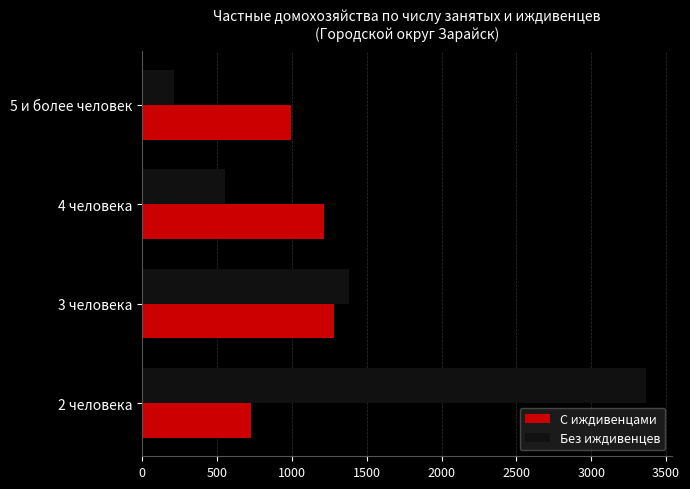

The value of С иждивенцами at 4 человека is 1213. True or false?

True